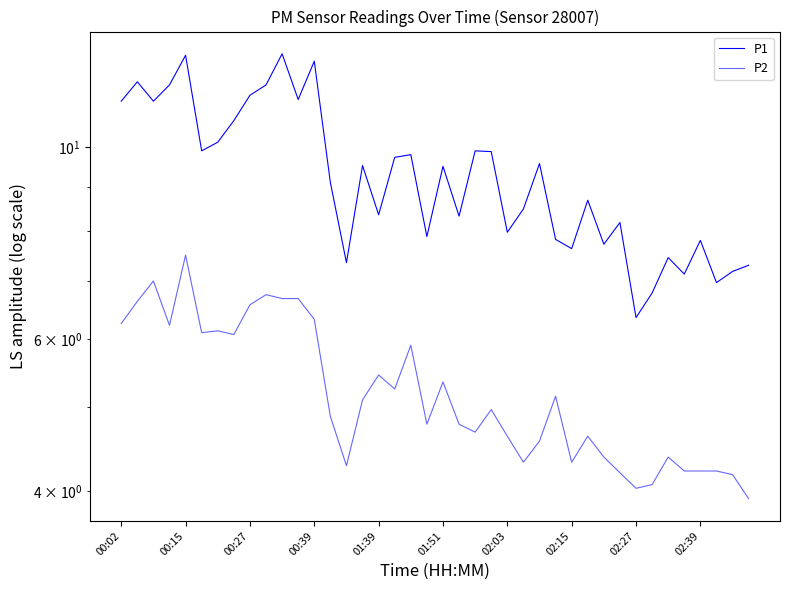

True or false: P1 and P2 intersect in this chart.

False